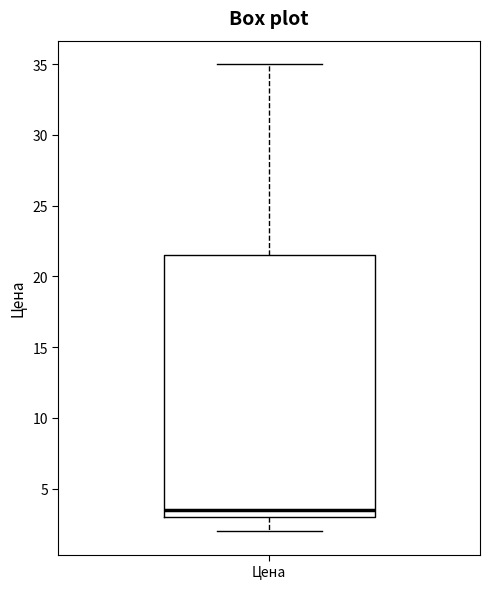

Where does the upper whisker of the box for Цена end on the y-axis? The values are not printed on the chart, so give them approximately, as read against the axis.

35.0